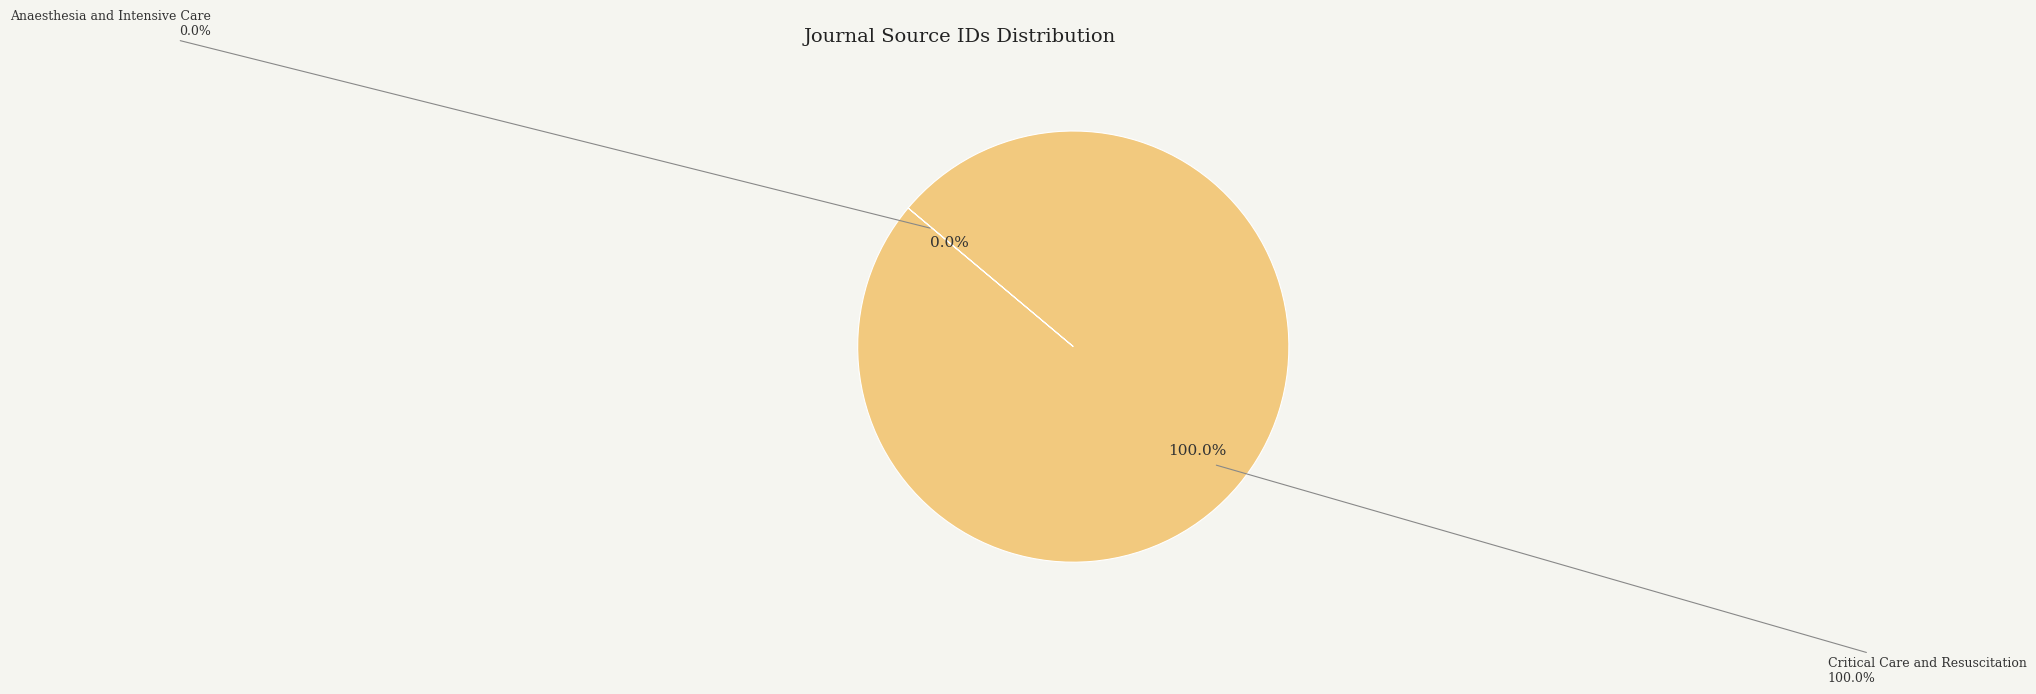

Does Critical Care and Resuscitation represent more than half of the total?

Yes